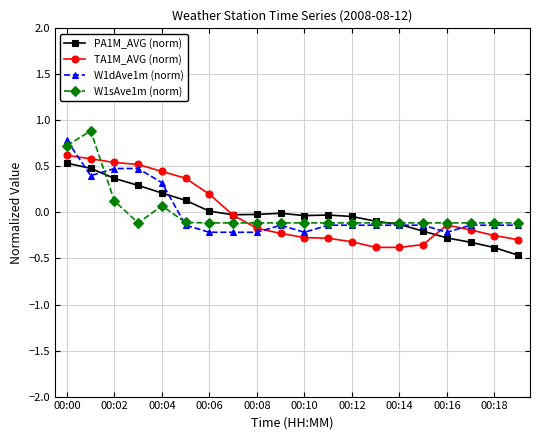

What is the maximum value shown in the chart?

0.9